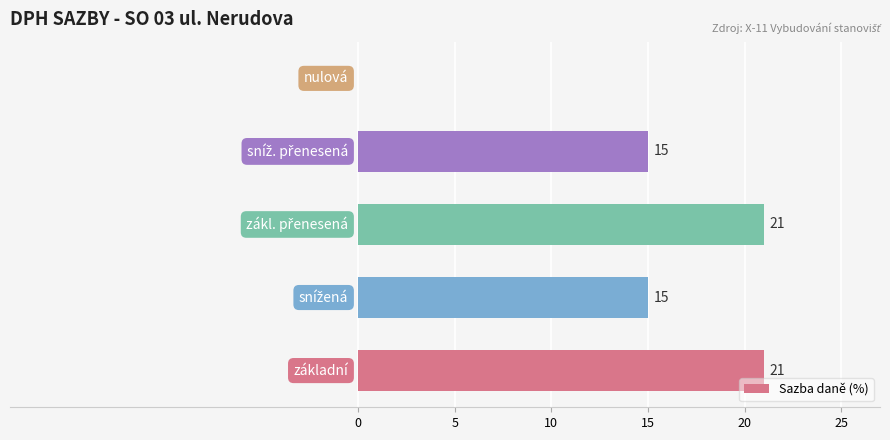

What is the greatest value displayed?

21